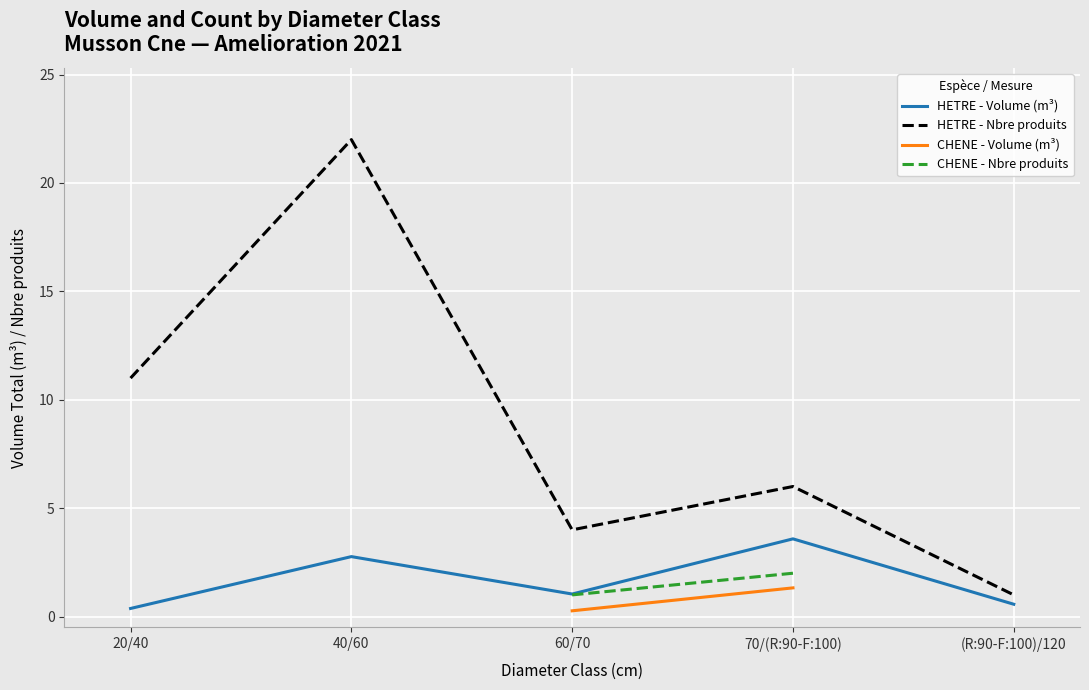

Which series has the largest total across all categories?

hetre_nbre